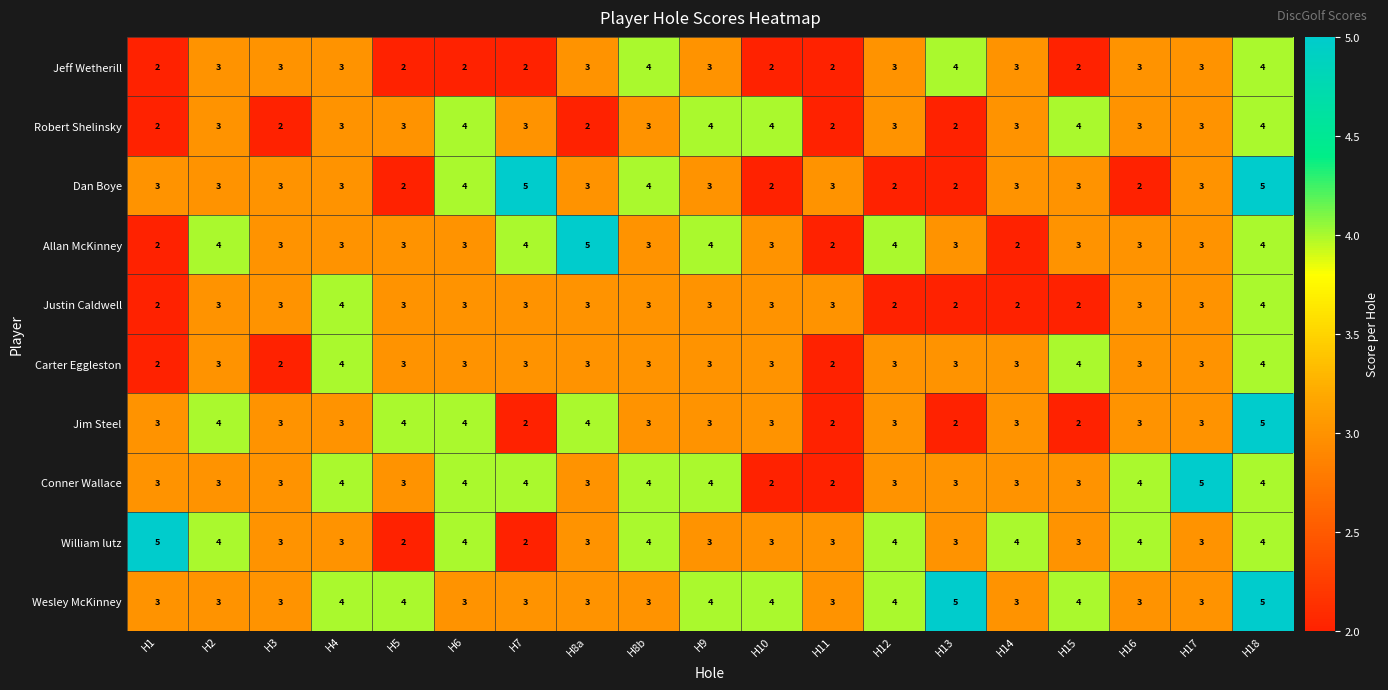

Read the Conner Wallace value at H18.

4